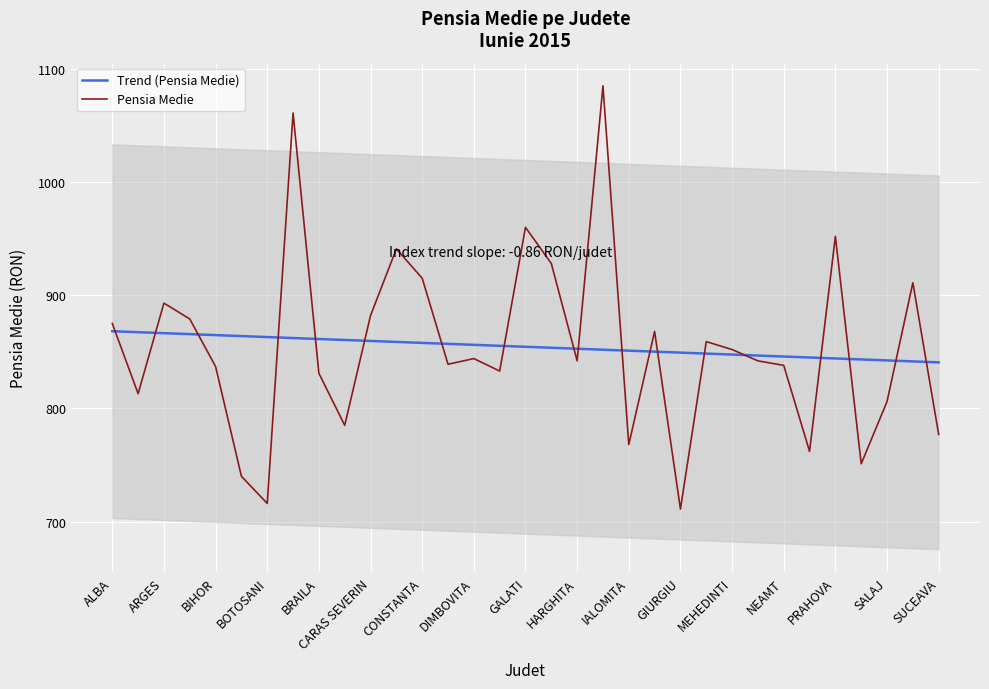

What is the highest value of the Trend (Pensia Medie) series?

868.2